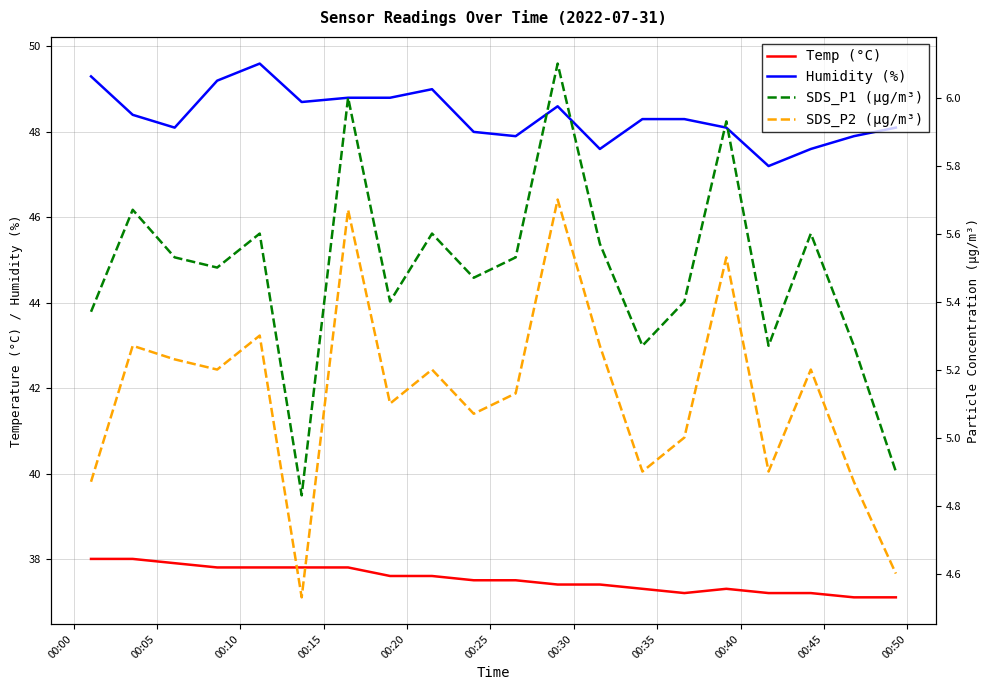

What is the difference between the maximum and second lowest values in the Humidity (%) series?

2.0